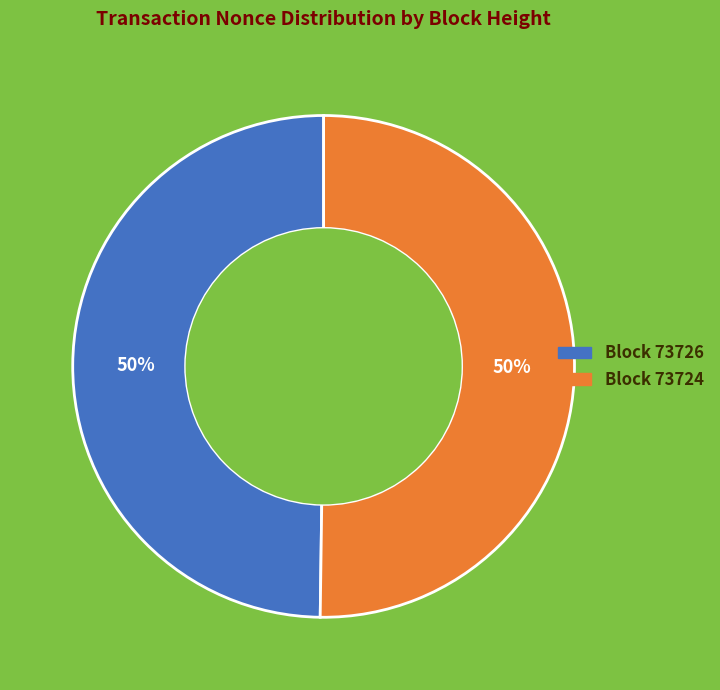

To the nearest percent, what is the average slice percentage?

50%